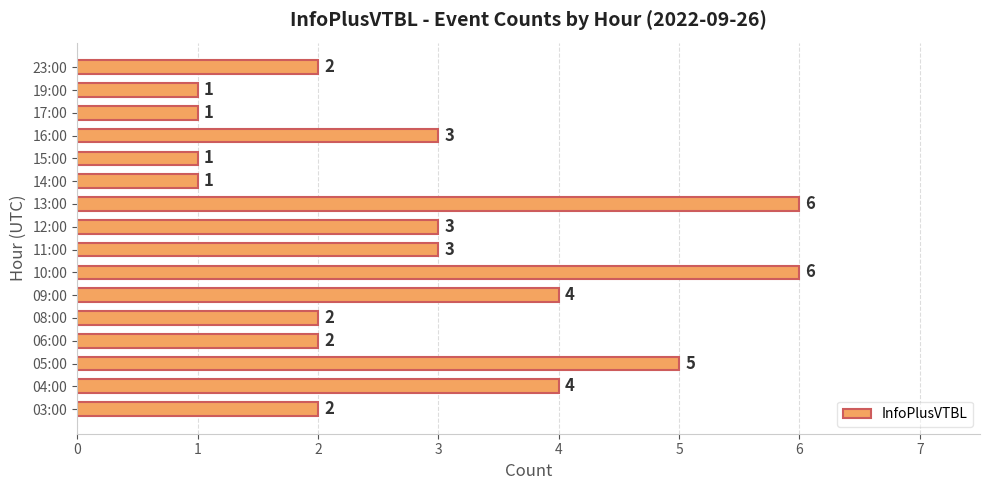

What is the difference between the second highest and second lowest values?

5